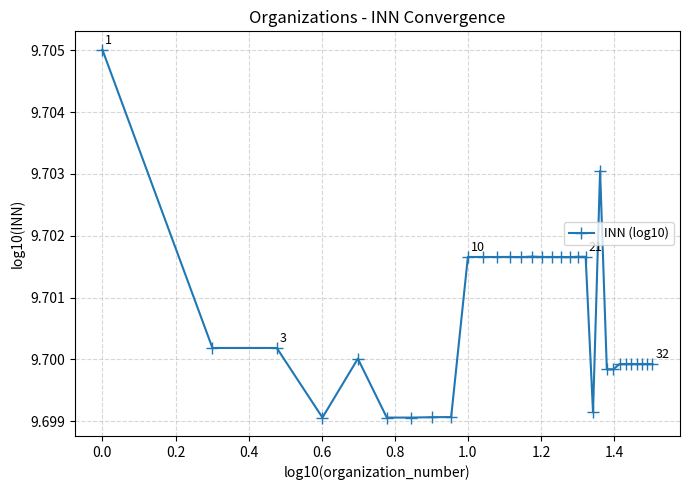

Count the number of data series in this chart.

1